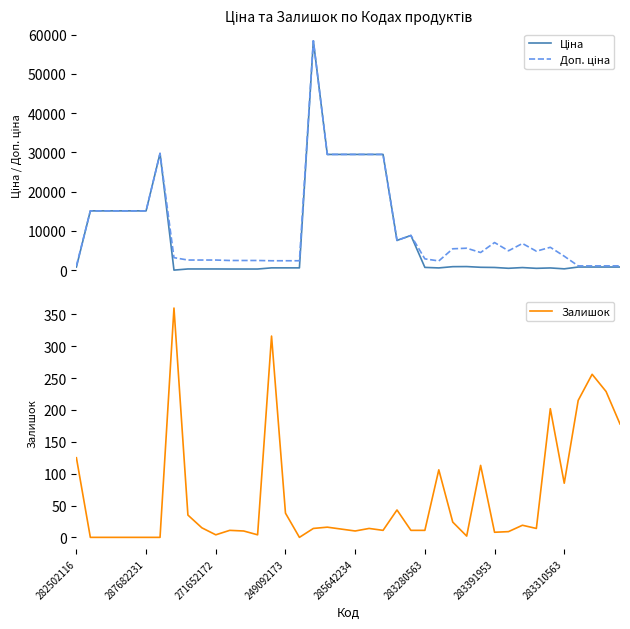

What is the approximate value of Ціна at 13?

310.3